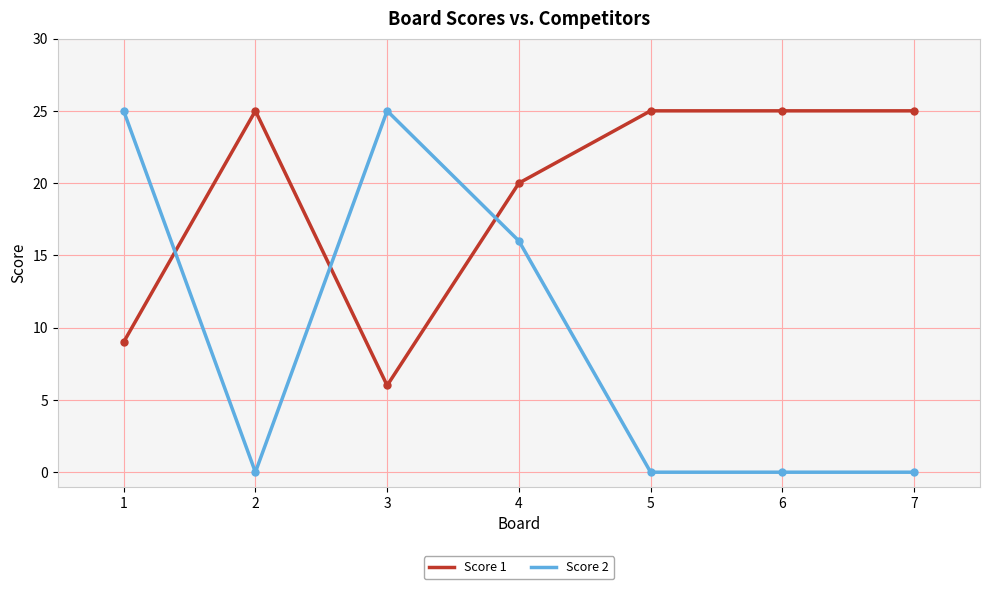

Reading right to left, extract all data points from this chart.

Score 1: 25	25	25	20	6	25	9
Score 2: 0	0	0	16	25	0	25